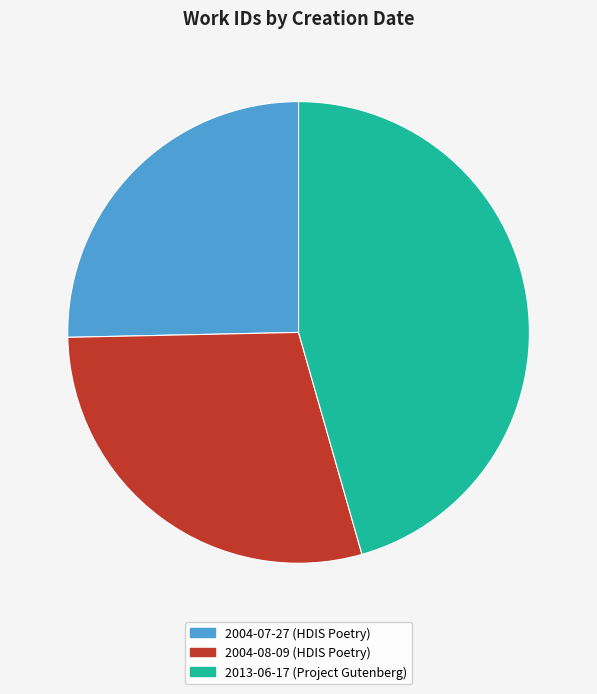

Which has a higher value, 2013-06-17 (Project Gutenberg) or 2004-08-09 (HDIS Poetry)?

2013-06-17 (Project Gutenberg)